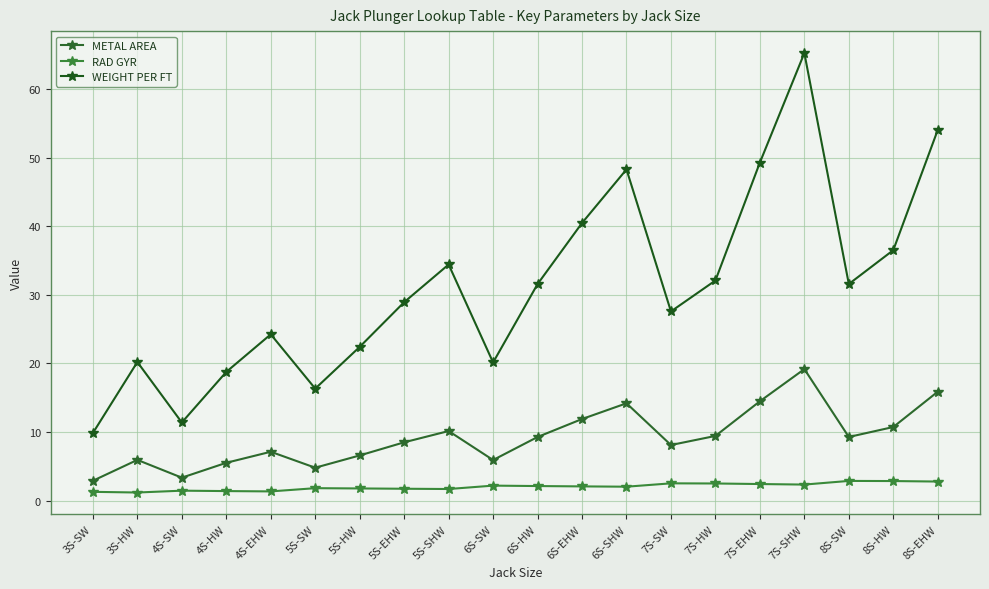

What value does the RAD GYR series have at 8S-EHW?

2.8